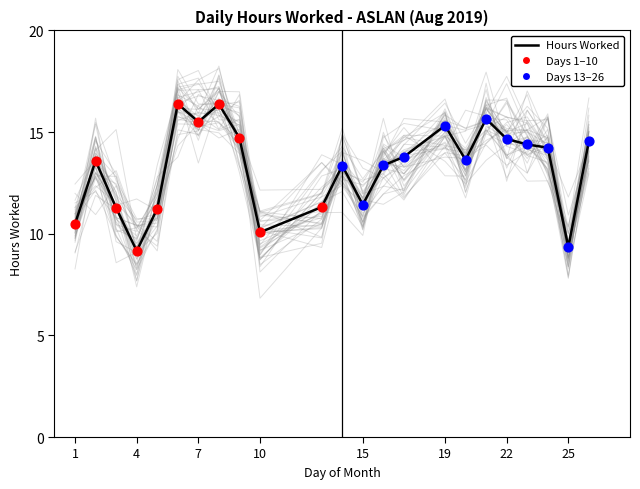

What is the ratio of the value at 4 to the value at 15?

0.8